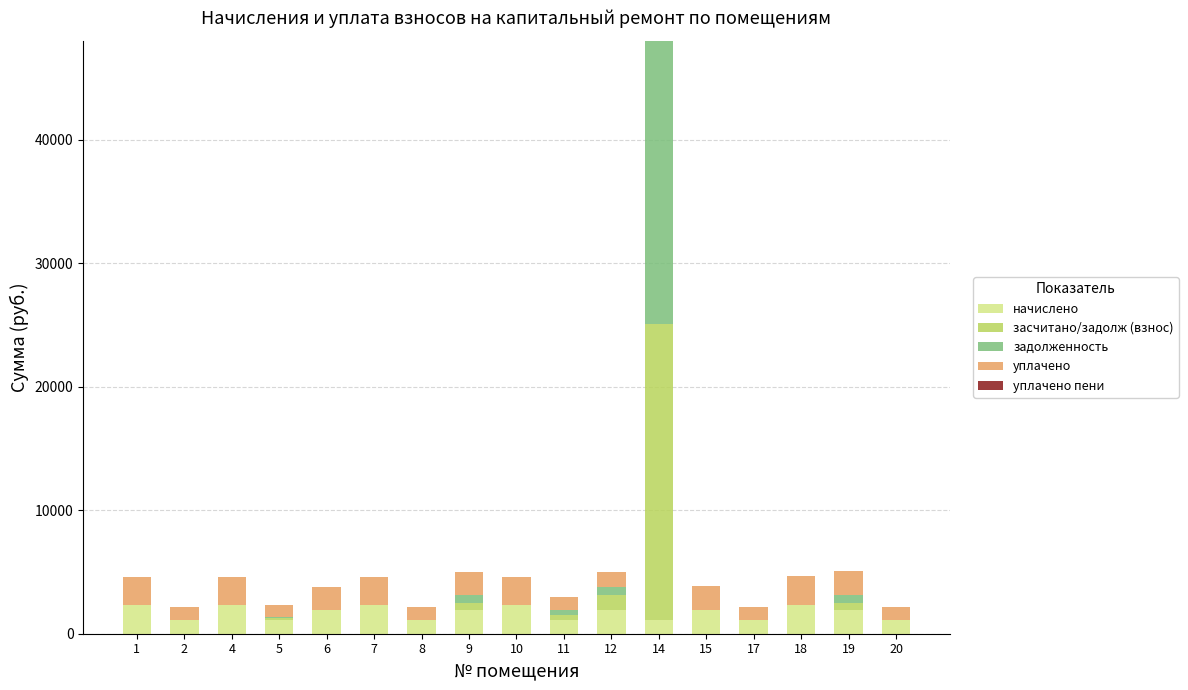

At which category is the sum across all series the highest?

14